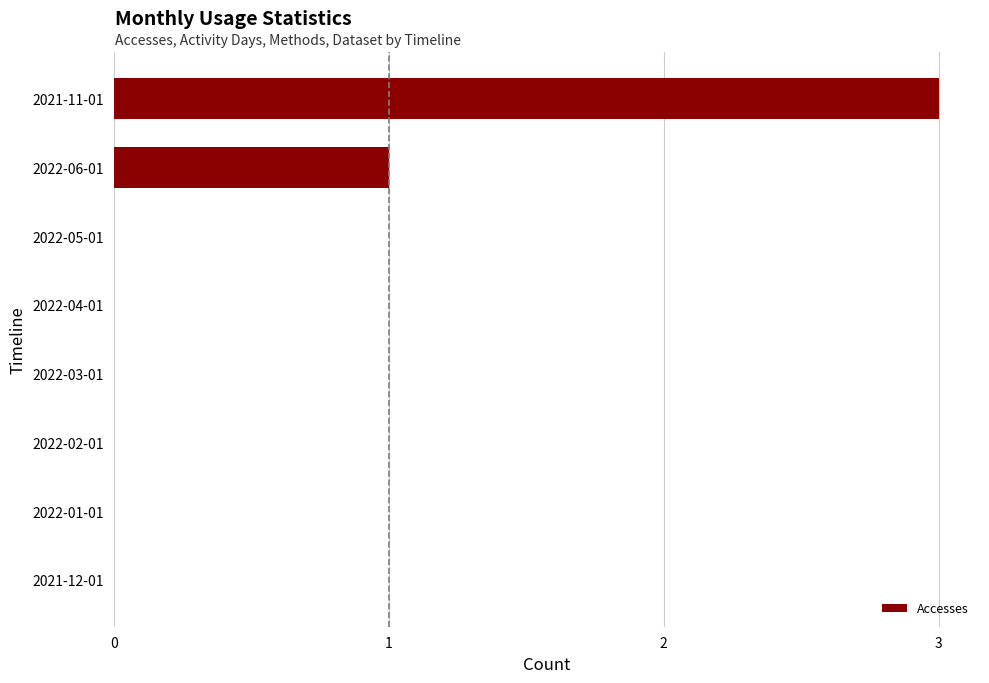

Reading top to bottom, extract all data points from this chart.

2021-11-01=3	2022-06-01=1	2022-05-01=0	2022-04-01=0	2022-03-01=0	2022-02-01=0	2022-01-01=0	2021-12-01=0